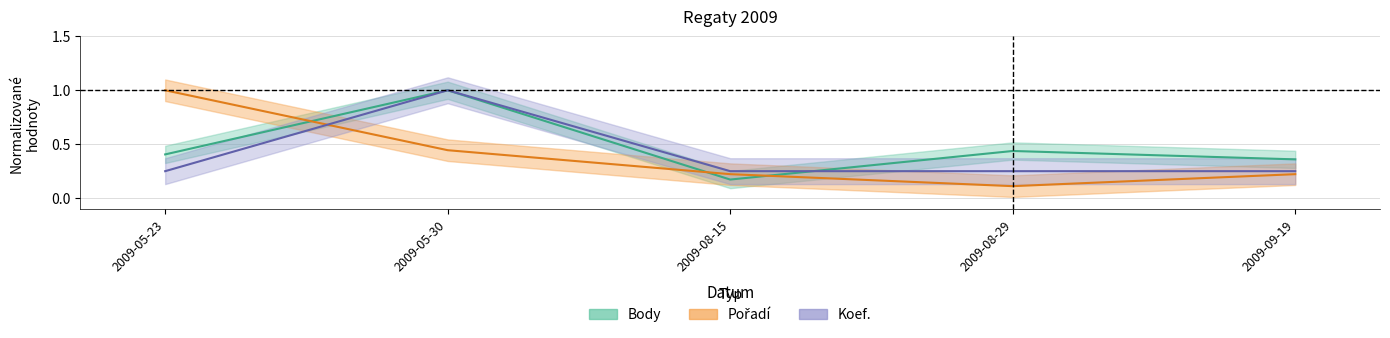

Which series has the widest spread of values?

Pořadí